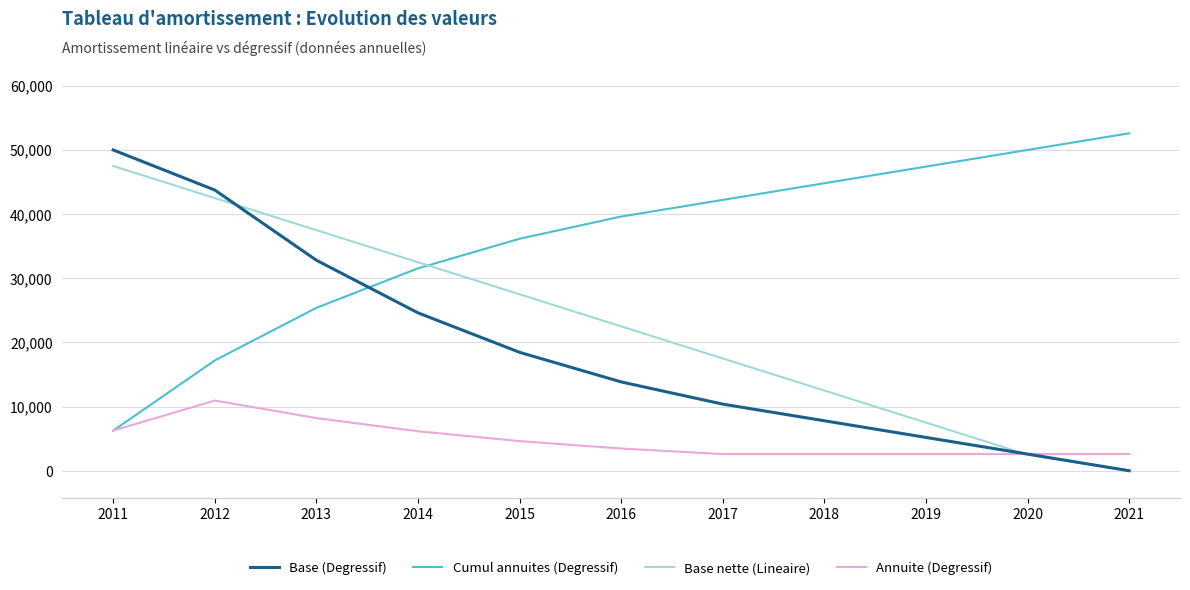

Between which two adjacent categories do Base (Degressif) and Cumul annuites (Degressif) first intersect?

2013 and 2014